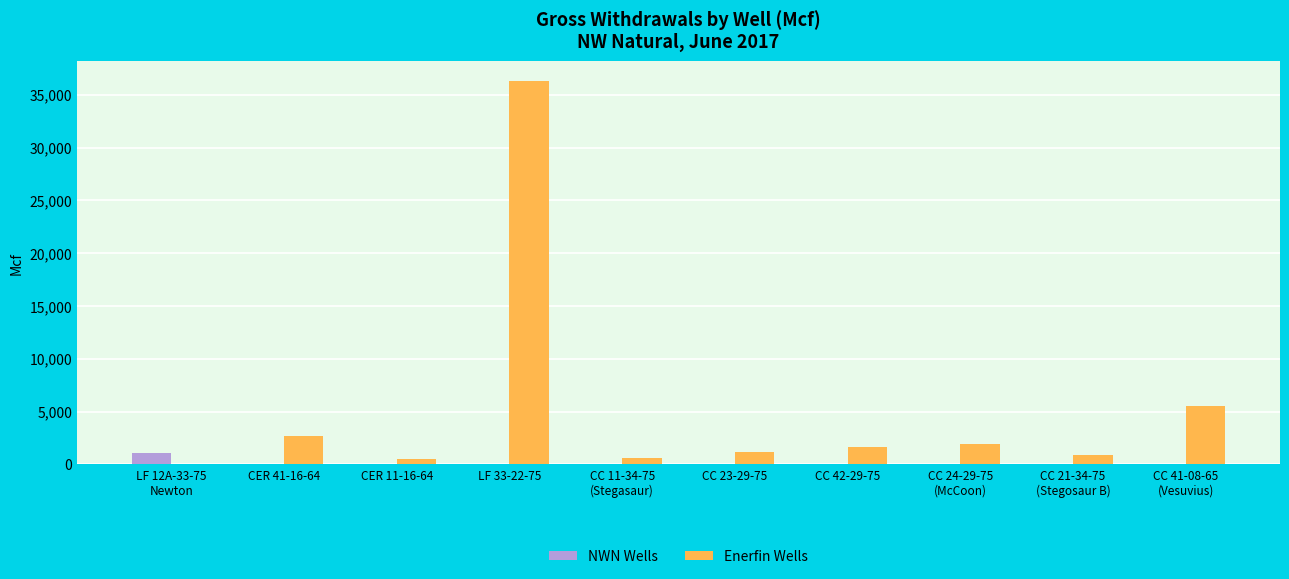

What is the sum of all Enerfin Wells values?

51335.6